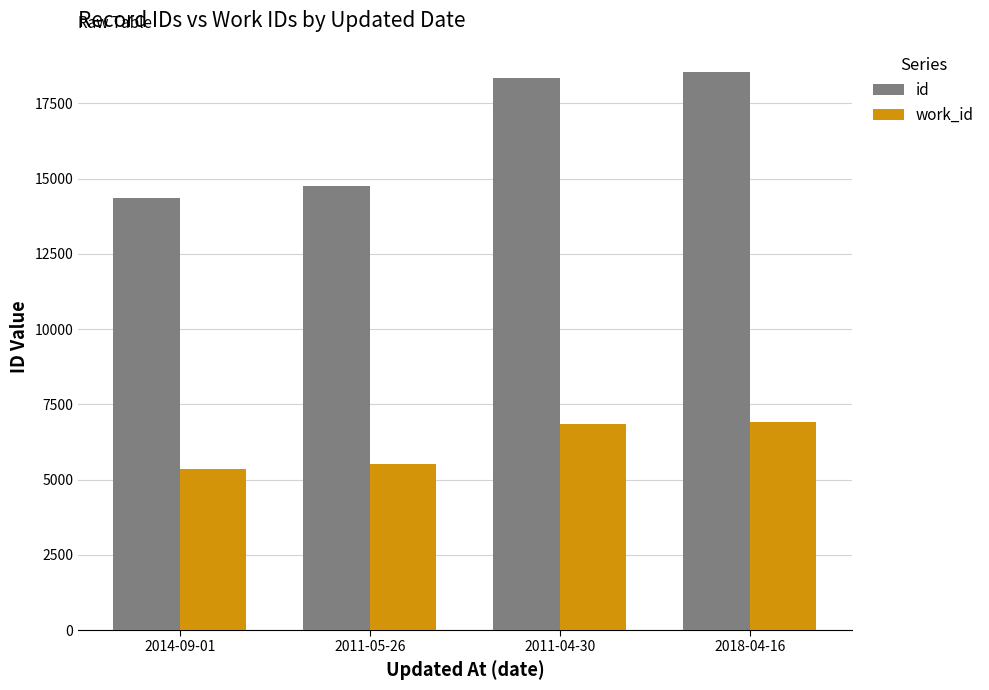

What is the difference between the highest and lowest values at 2018-04-16?

11649